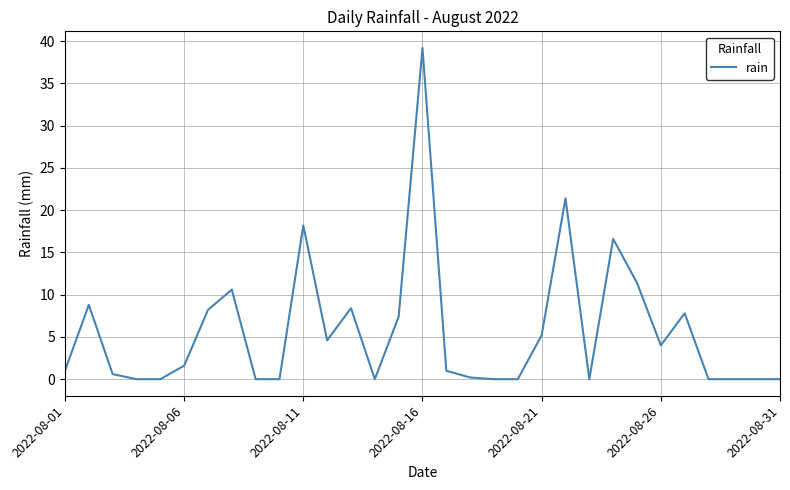

What is the difference between the maximum and minimum values?

39.2